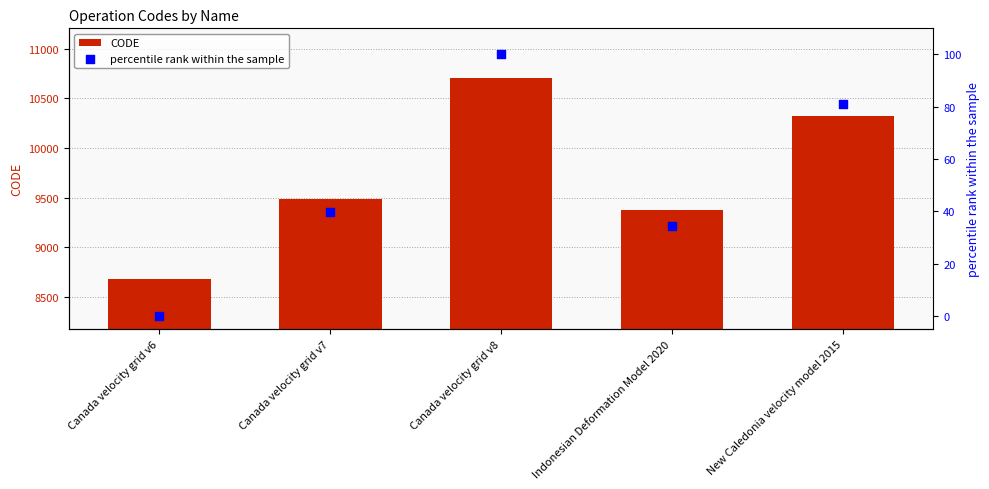

Which series reaches the minimum Y coordinate?

percentile rank within the sample